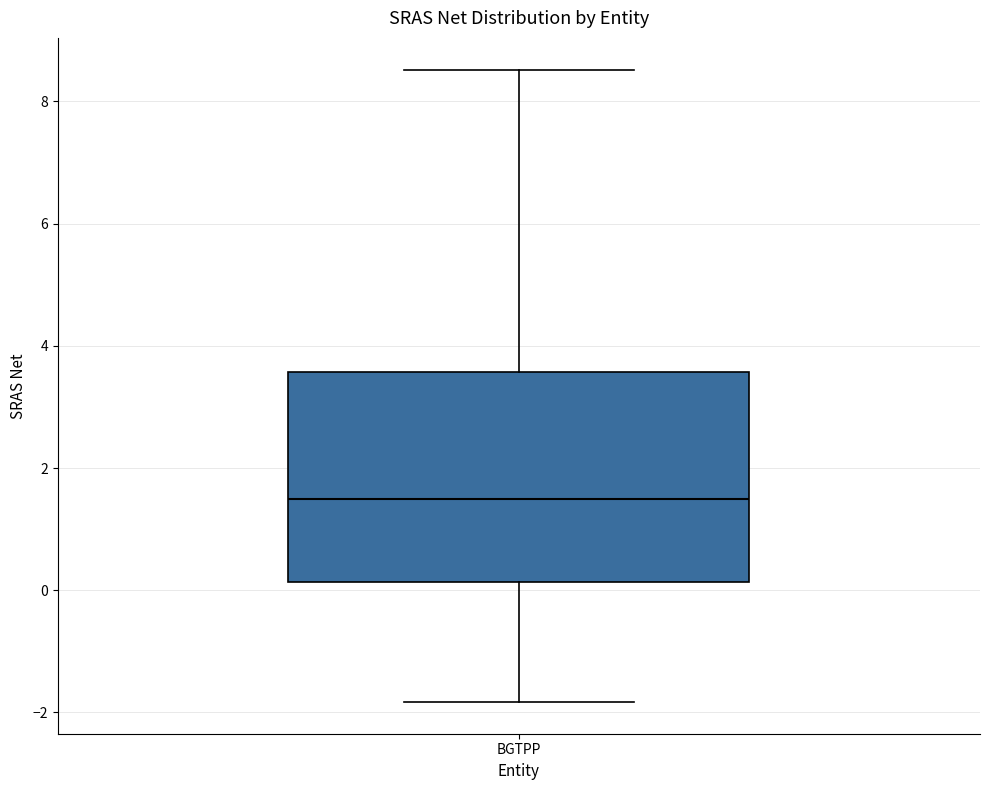

Read this box plot against the y-axis: the position of the median line, the range covered by the box, and the ends of both whiskers. The values are not printed on the chart, so give them approximately, as read against the axis.

median 1.4, box 0.2 to 3.6, whiskers -1.8 to 8.6